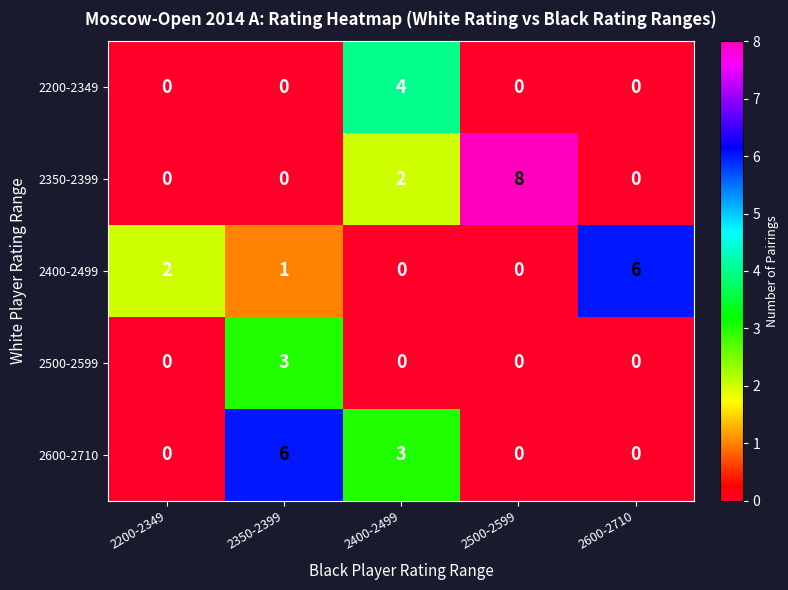

Which series changed the most between 2350-2399 and 2600-2710?

2600-2710